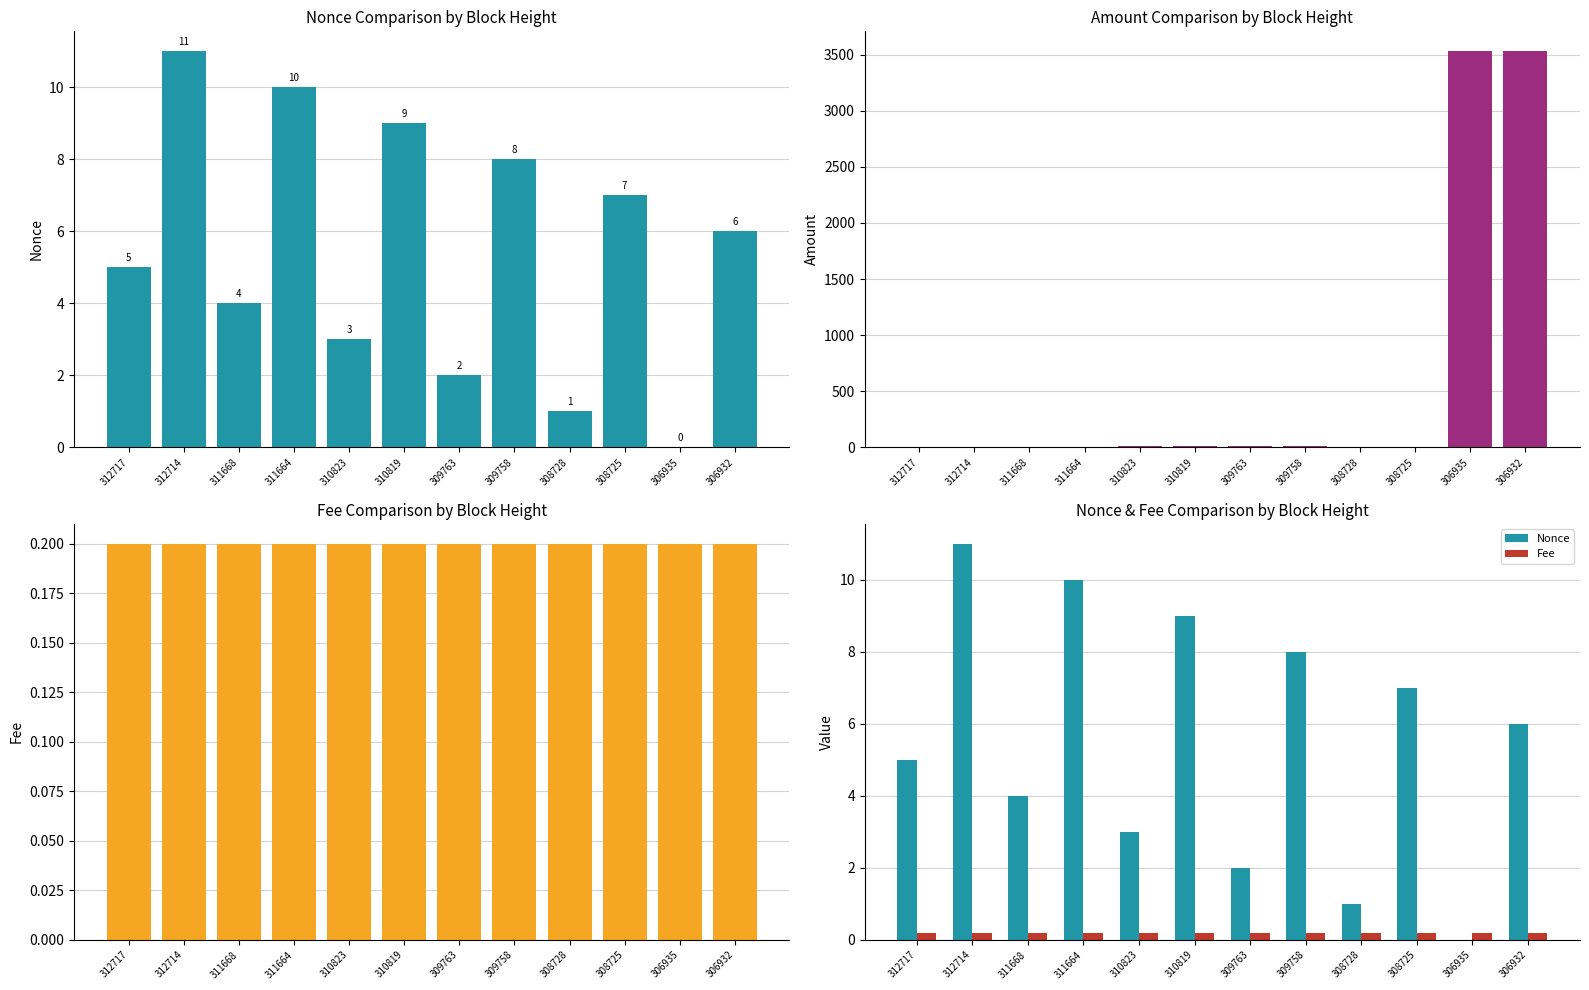

True or false: Fee has a value of 0.3 at 308725.

False